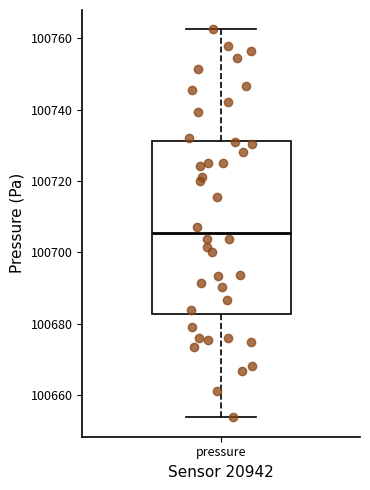

Read this box plot against the y-axis: the position of the median line, the range covered by the box, and the ends of both whiskers. The values are not printed on the chart, so give them approximately, as read against the axis.

median 100706, box 100682 to 100732, whiskers 100654 to 100762